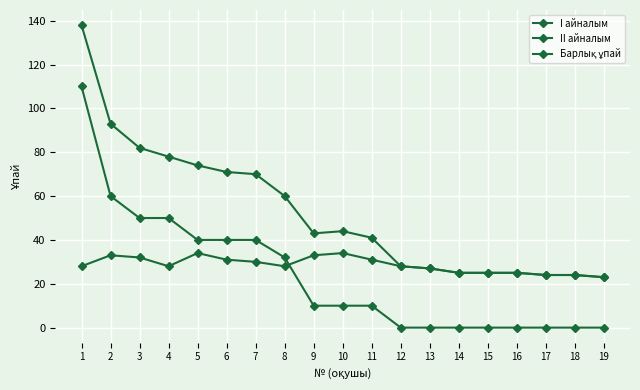

Between 2 and 13, which is larger?

2